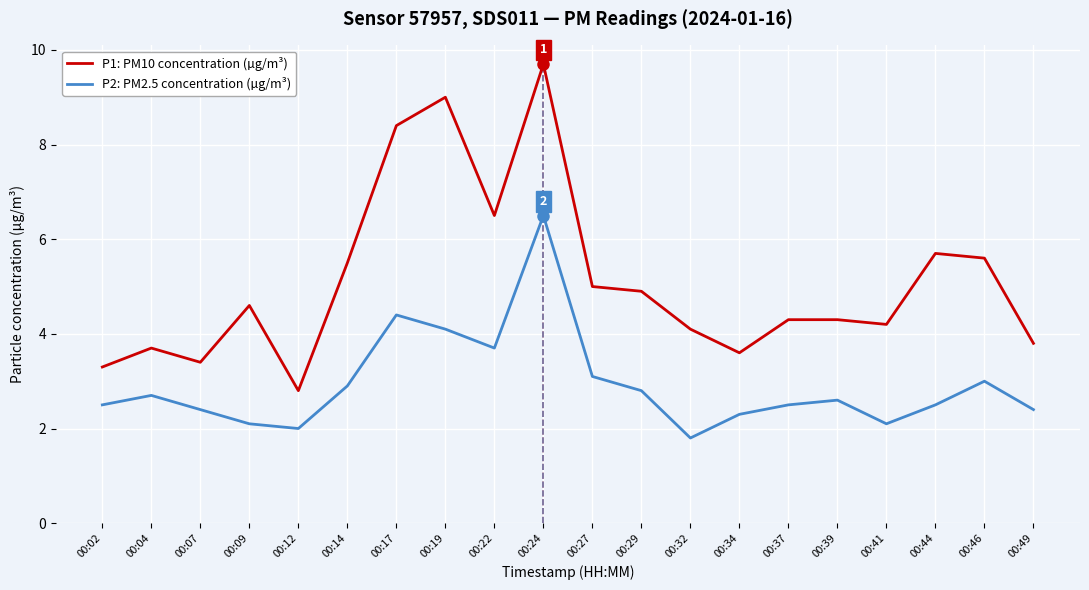

What is the smallest value displayed?

1.8